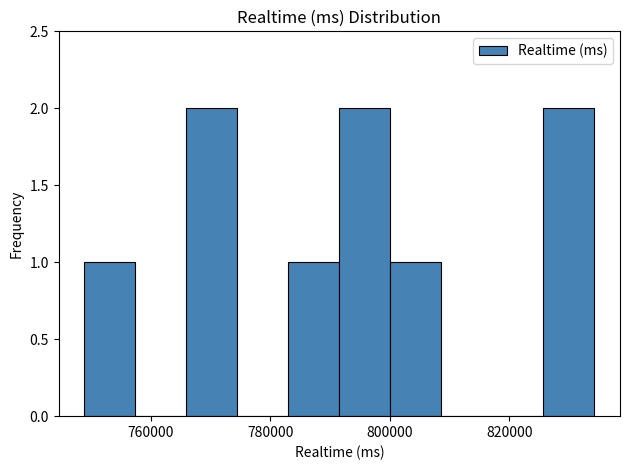

Reading left to right, transcribe this chart: for each bar, give the range it covers on the x-axis and its height. Neither the bar edges nor the heights are printed on the chart, so give them approximately, as read against the axes.

748000 to 758000: 1
758000 to 766000: 0
766000 to 774000: 2
774000 to 784000: 0
784000 to 792000: 1
792000 to 800000: 2
800000 to 808000: 1
808000 to 818000: 0
818000 to 826000: 0
826000 to 834000: 2